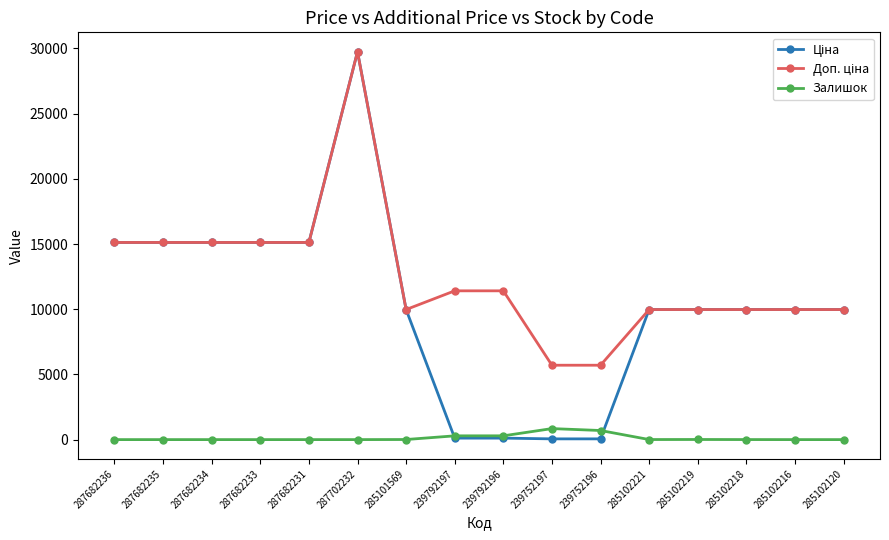

Count the number of categories in the chart.

16